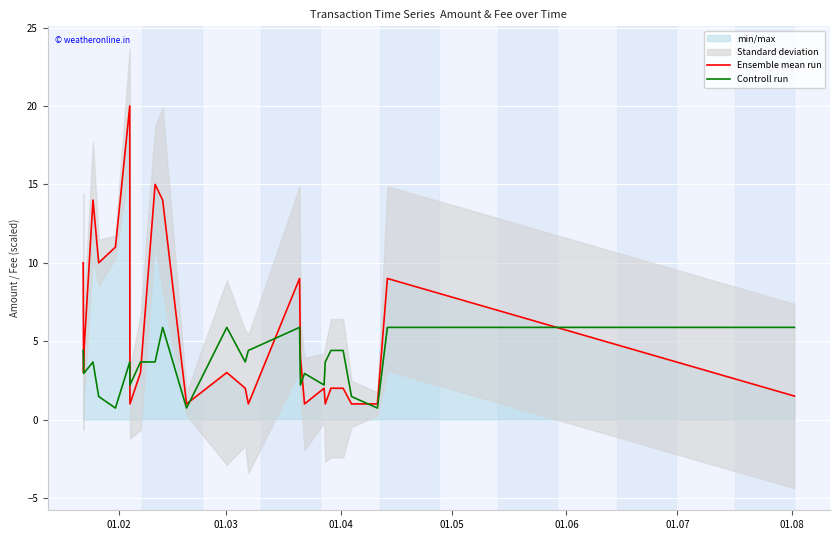

Reading right to left, extract all data points from this chart.

Ensemble mean run: 1.5	9.0	1.0	1.0	2.0	2.0	2.0	1.0	2.0	1.0	4.0	9.0	1.0	2.0	3.0	1.0	14.0	15.0	3.0	1.0	20.0	11.0	10.0	14.0	4.0	3.0	10.0
Controll run: 5.9	5.9	0.7	1.5	4.4	4.4	4.4	3.7	2.2	2.9	2.2	5.9	4.4	3.7	5.9	0.7	5.9	3.7	3.7	2.2	3.7	0.7	1.5	3.7	2.9	3.7	4.4